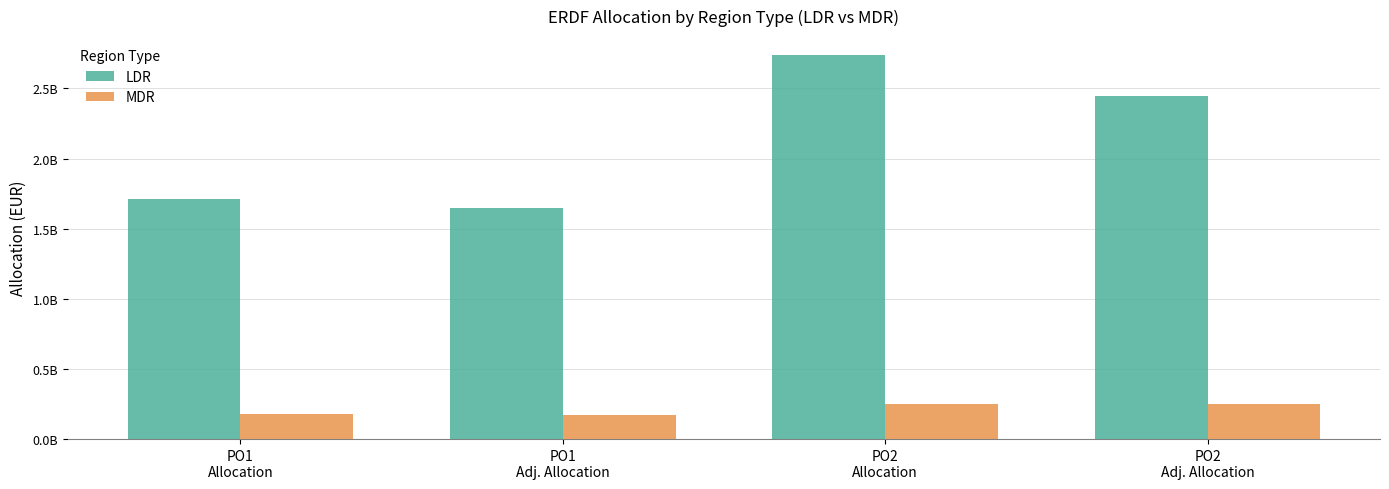

List the series in order of their overall mean, highest first.

LDR, MDR